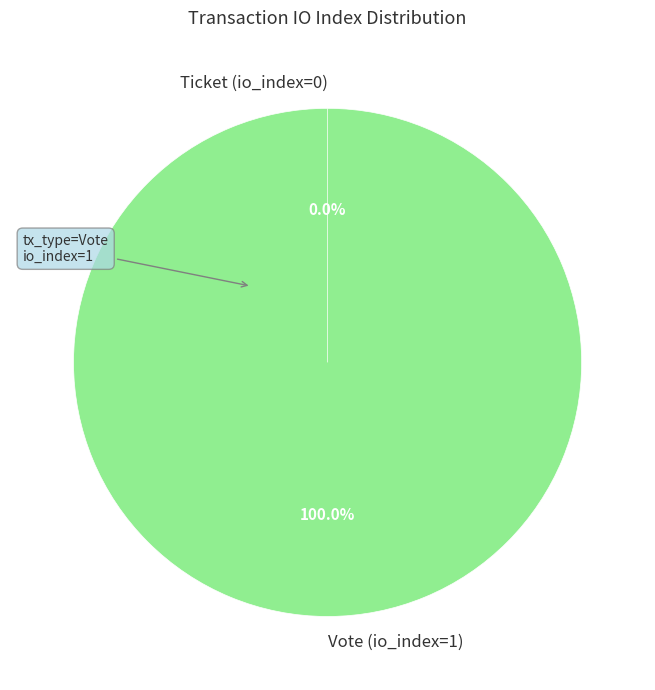

Which category accounts for the majority?

Vote (io_index=1)